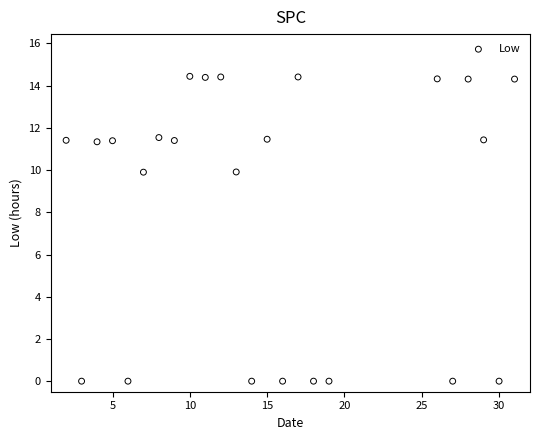

What is the range of X values (max minus min)?

29.0